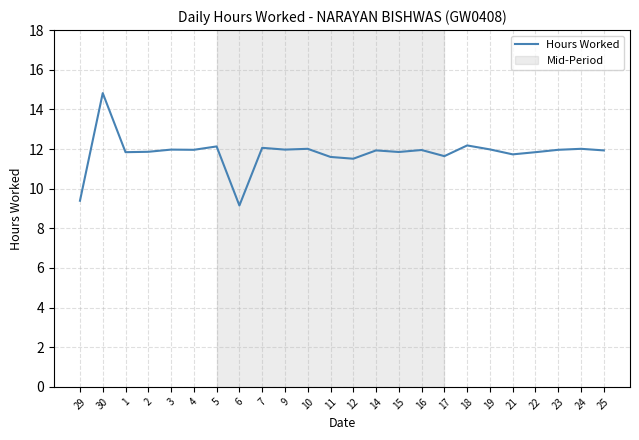

Which has a higher value, 14 or 30?

30